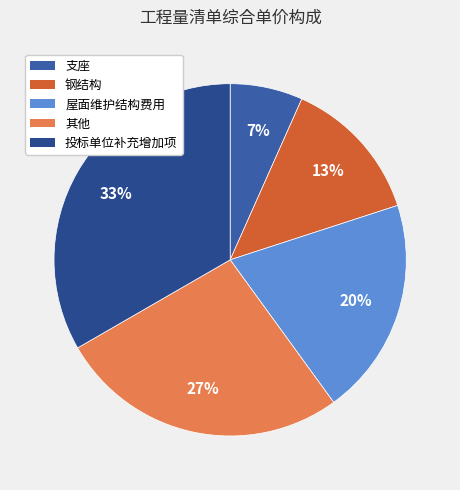

What is the largest slice in the pie chart?

投标单位补充增加项